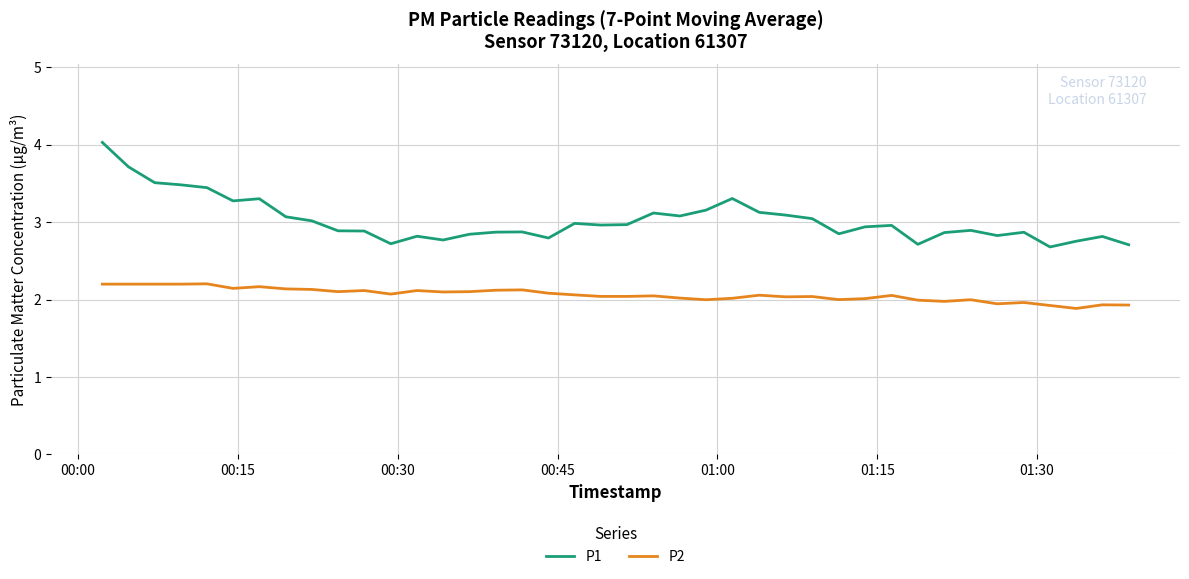

What is the difference between the second highest and minimum values in the P1 series?

1.0